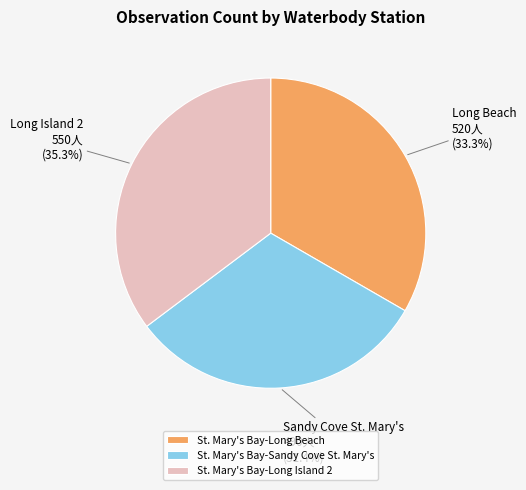

True or false: St. Mary's Bay-Long Island 2 accounts for 54% of the total.

False